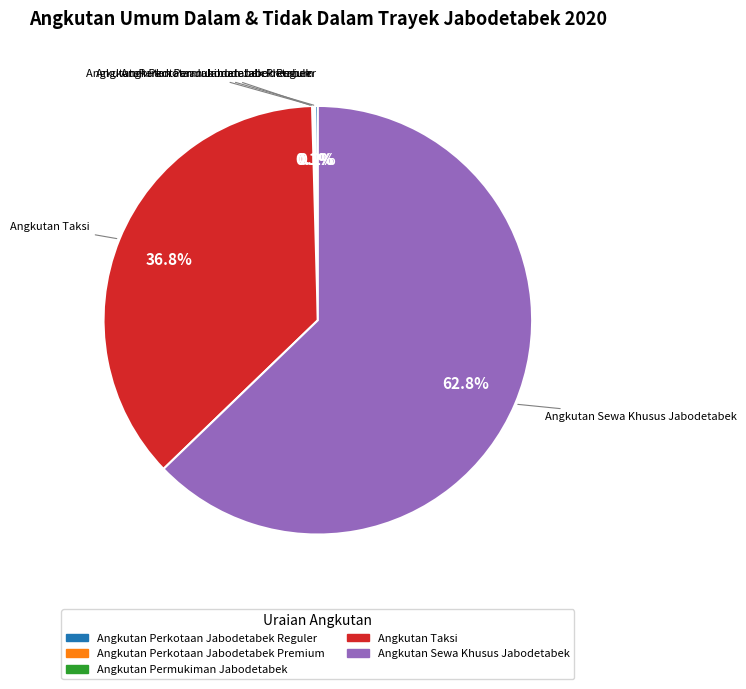

What percentage is NOT represented by Angkutan Sewa Khusus Jabodetabek?

37.2%